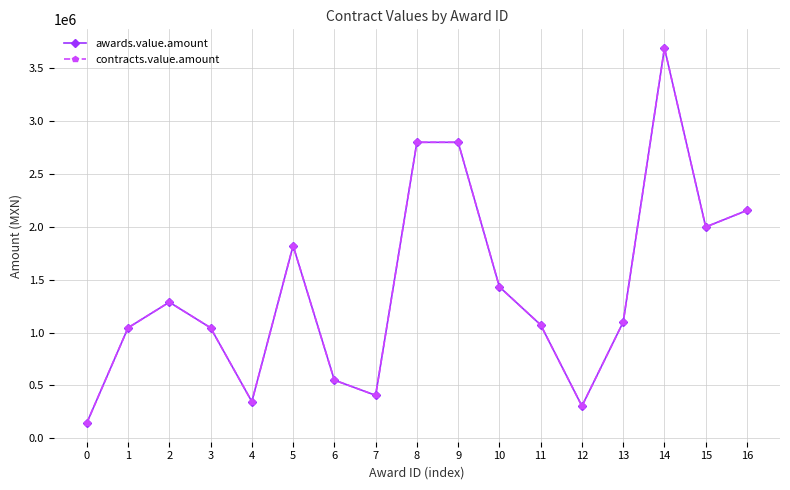

Does the chart have visible grid lines?

Yes